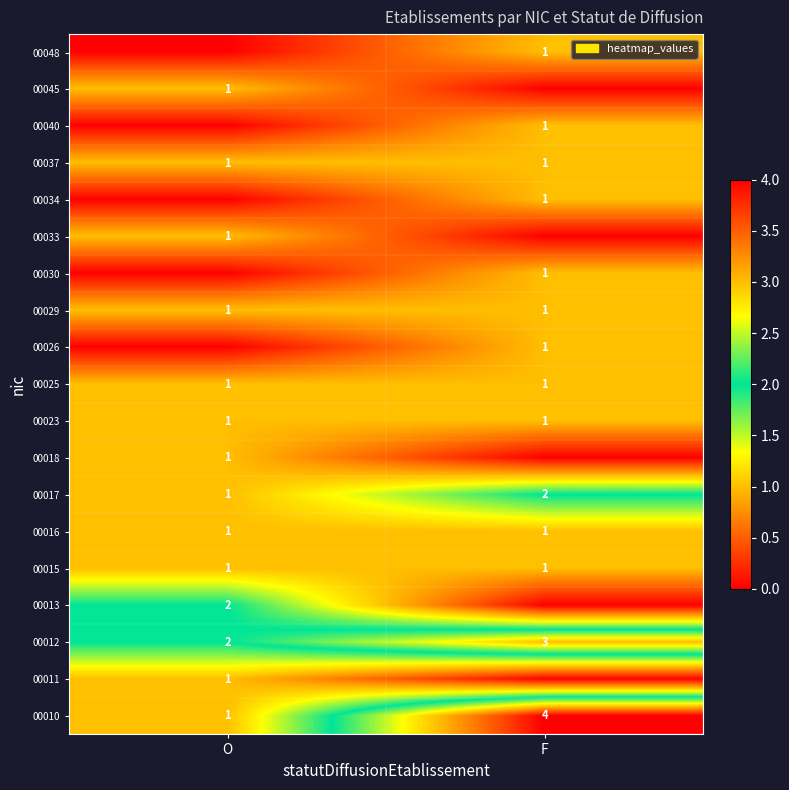

The value of 00023 at F is 0. True or false?

False